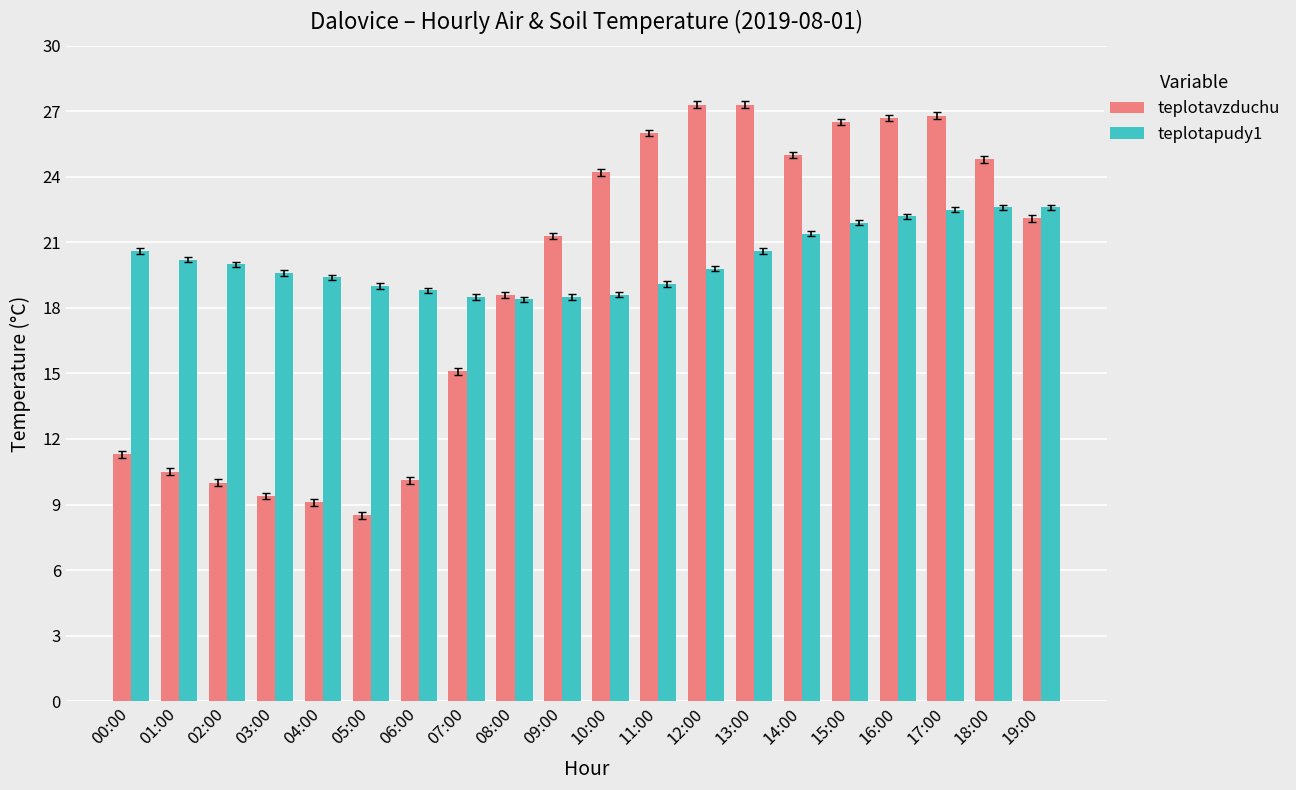

How many data points in teplotavzduchu are above 22?

10